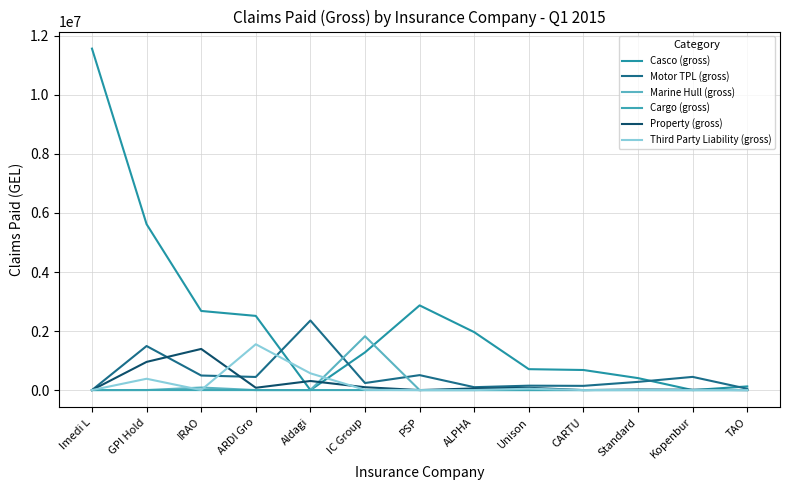

True or false: Casco (gross) has a value of 342441.0 at Unison.

False